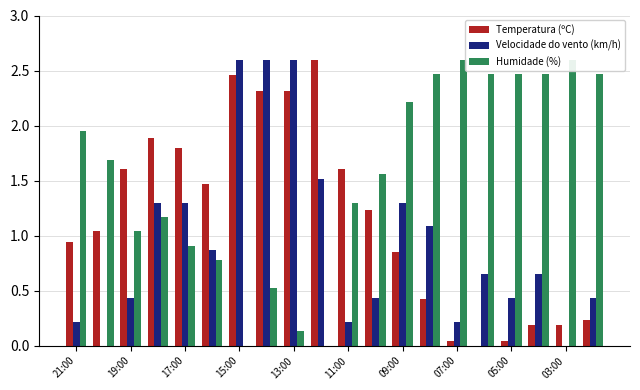

What is the difference between the maximum and minimum values in the Velocidade do vento (km/h) series?

2.6